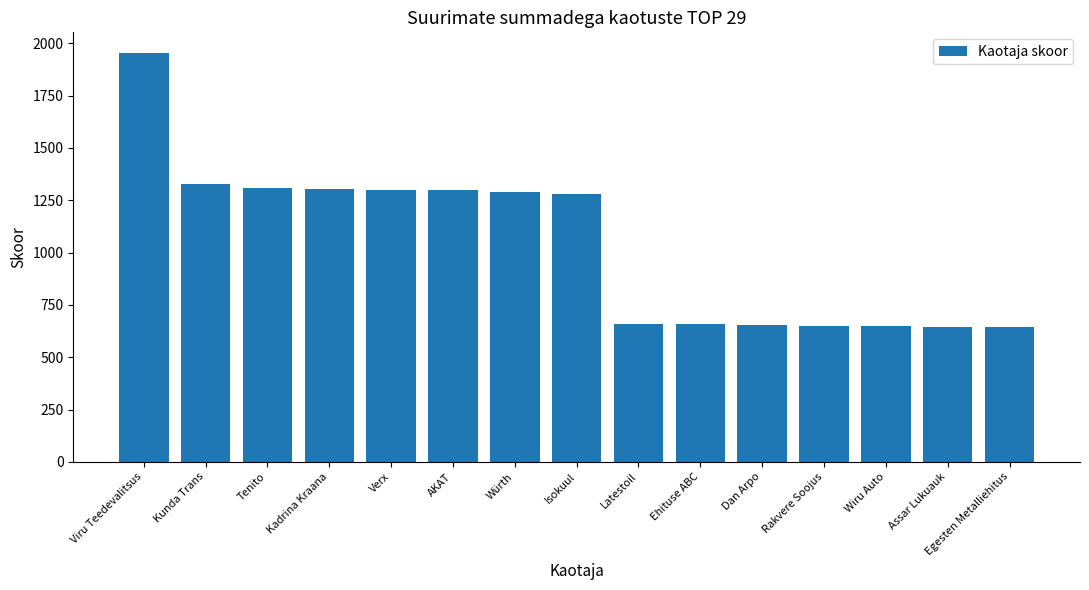

What is the change in value from Kunda Trans to Latestoil?

-670